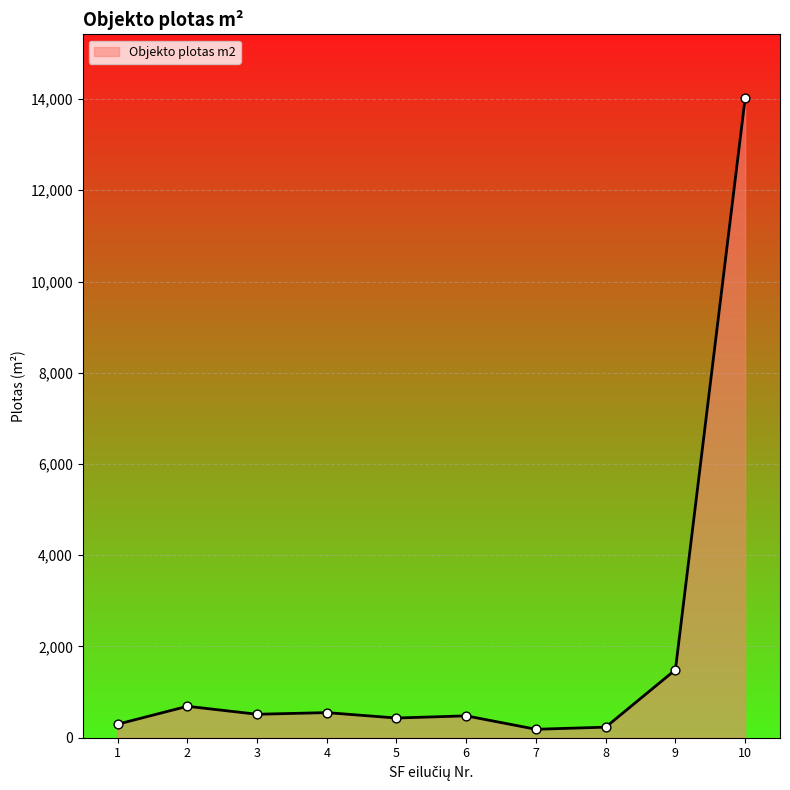

Between 7 and 5, which is larger?

5